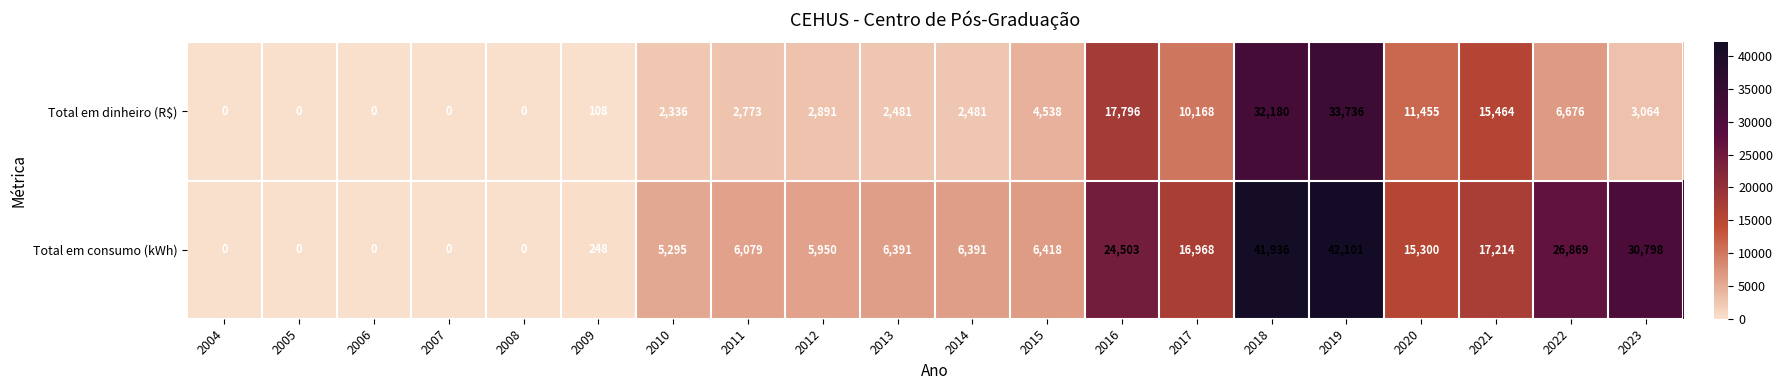

What is the approximate value of Total em dinheiro (R$) at 2011, to the nearest 50?

2750